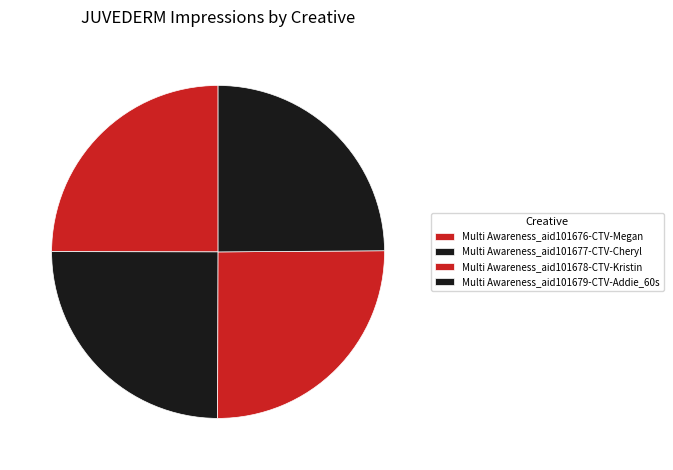

How many segments does this pie chart have?

4